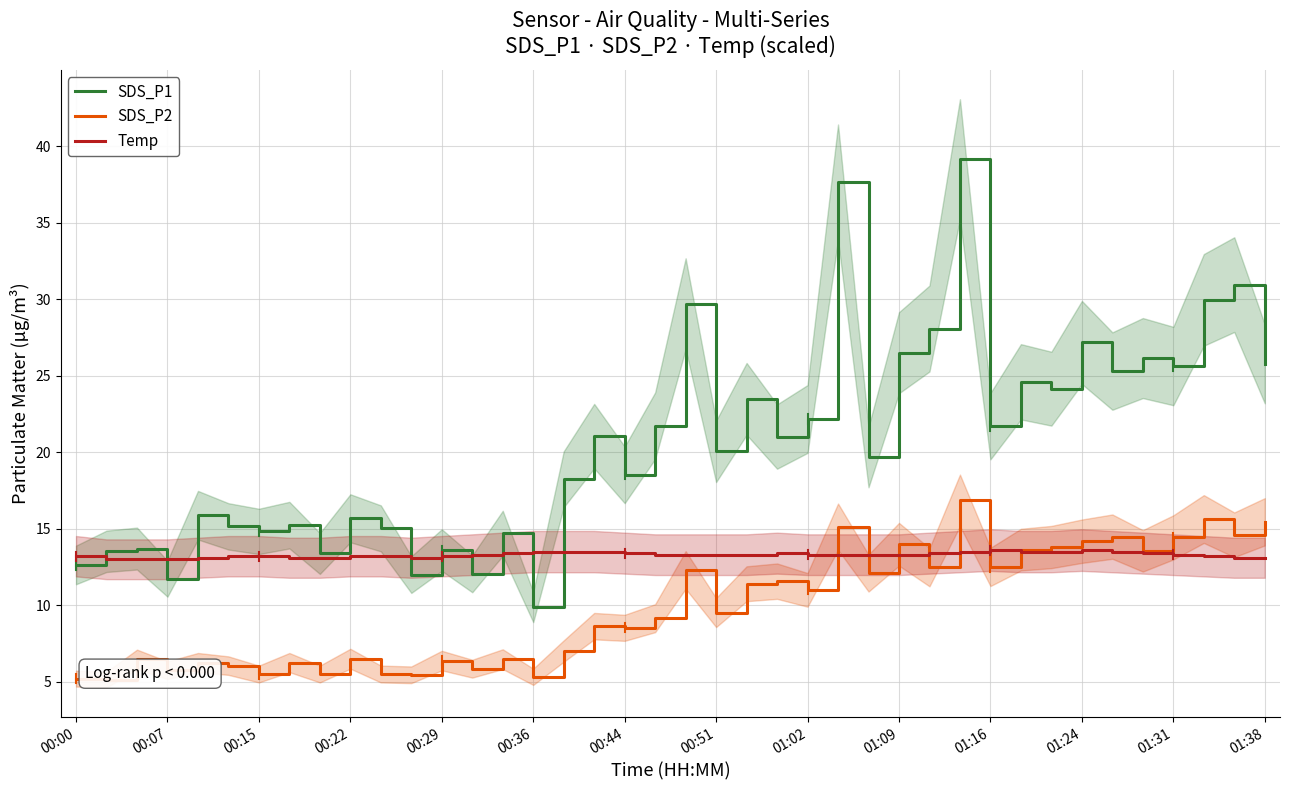

True or false: SDS_P2 and SDS_P1 cross at least once.

False